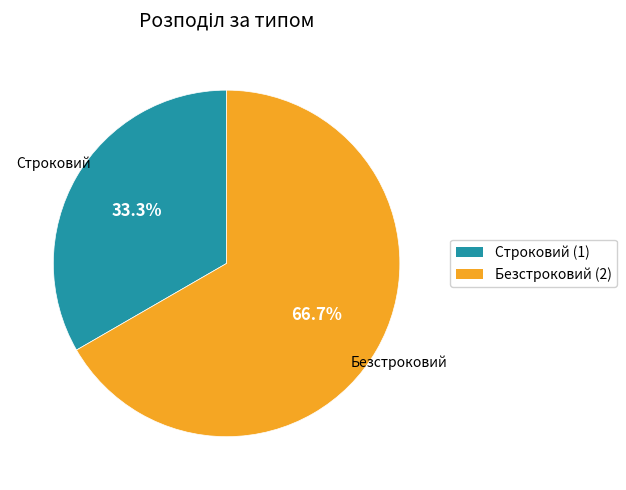

Which has a higher value, Безстроковий or Строковий?

Безстроковий